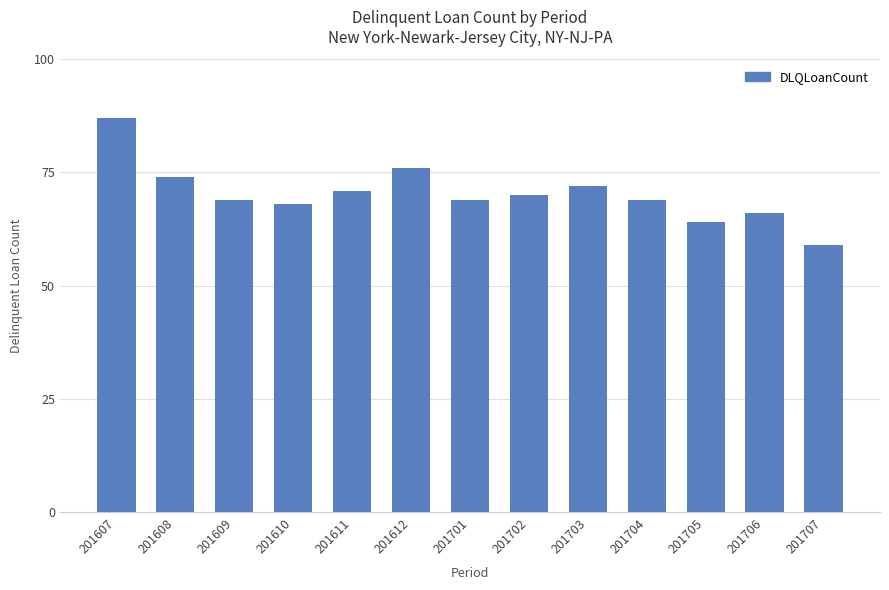

Reading right to left, what are all the values shown in this chart?

201707=59	201706=66	201705=64	201704=69	201703=72	201702=70	201701=69	201612=76	201611=71	201610=68	201609=69	201608=74	201607=87